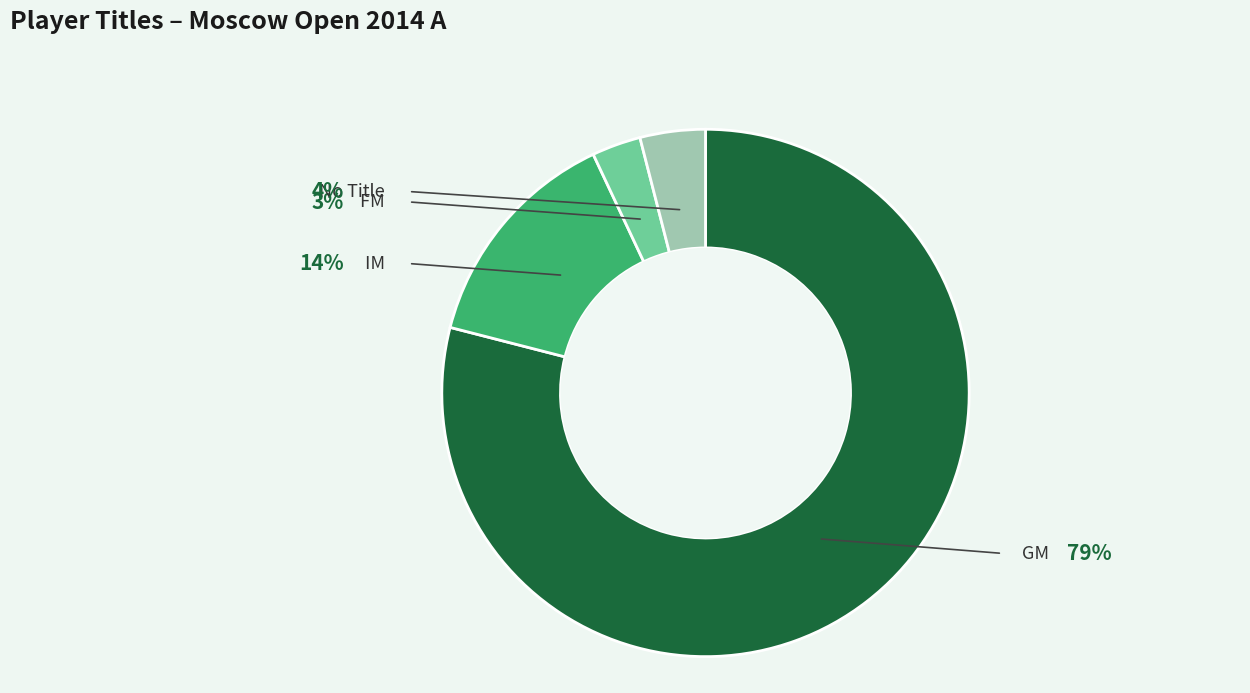

Is there any slice that represents more than half of the pie?

Yes